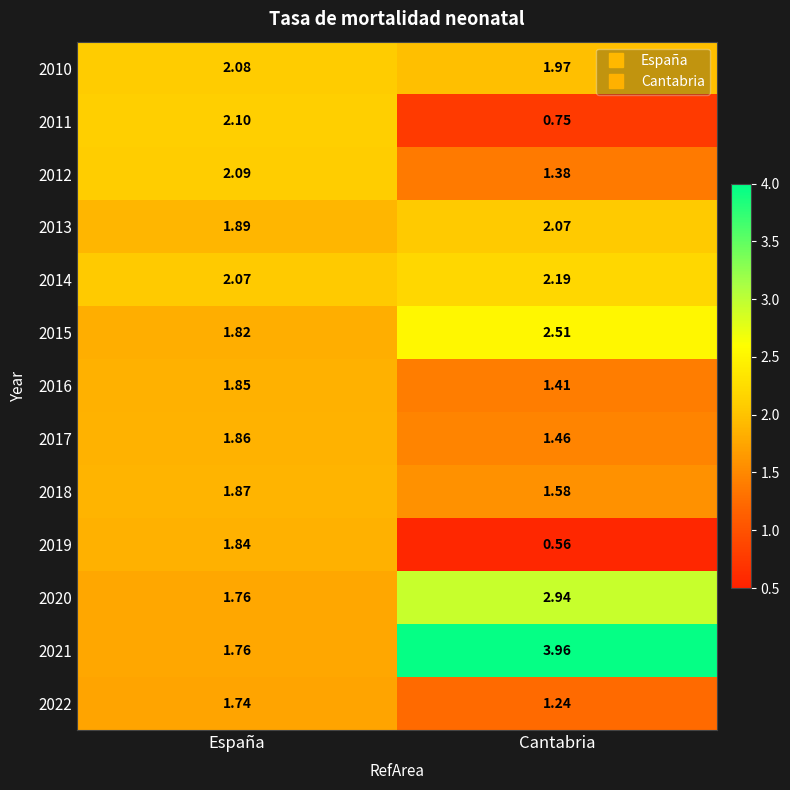

At which label is 2018 closest to 1?

Cantabria